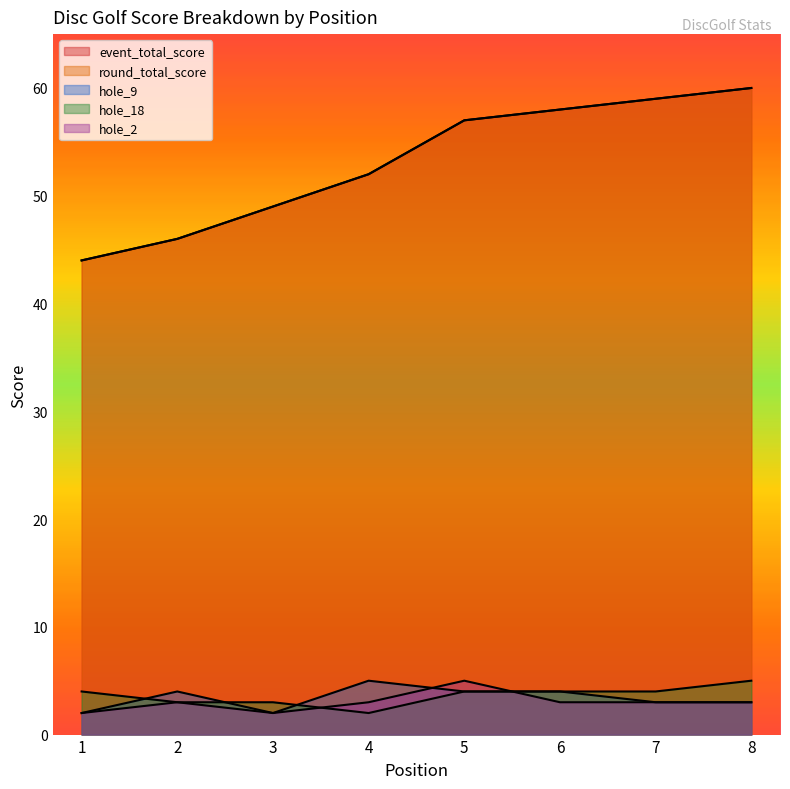

Reading right to left, list all the values displayed in this chart.

event_total_score: 60	59	58	57	52	49	46	44
round_total_score: 60	59	58	57	52	49	46	44
hole_9: 3	3	4	4	5	2	4	2
hole_18: 5	4	4	4	2	3	3	4
hole_2: 3	3	3	5	3	2	3	2